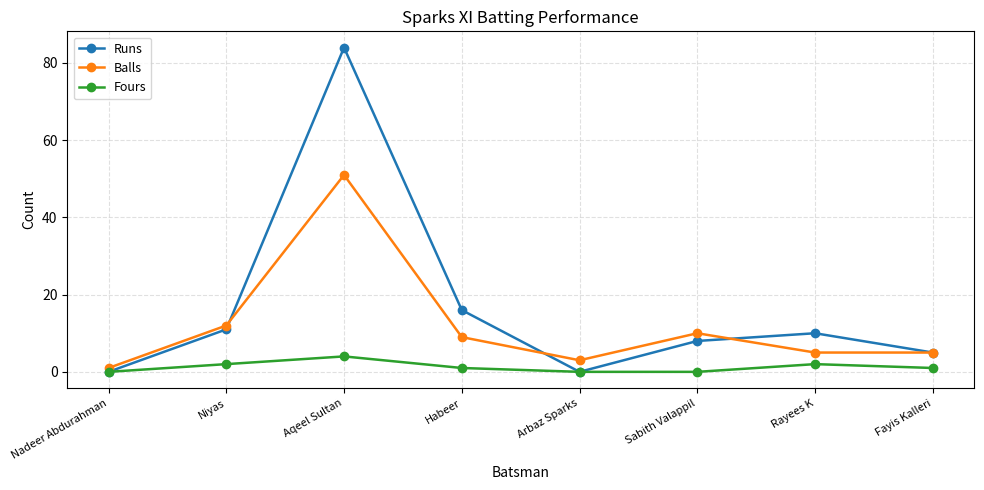

At how many categories does at least one series exceed 60?

1